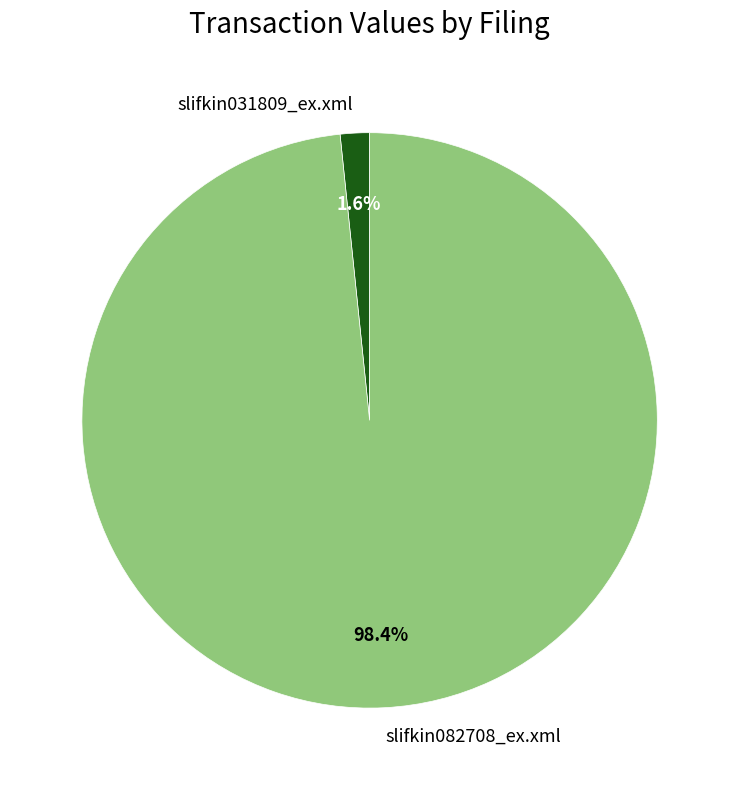

What is the largest slice in the pie chart?

slifkin082708_ex.xml